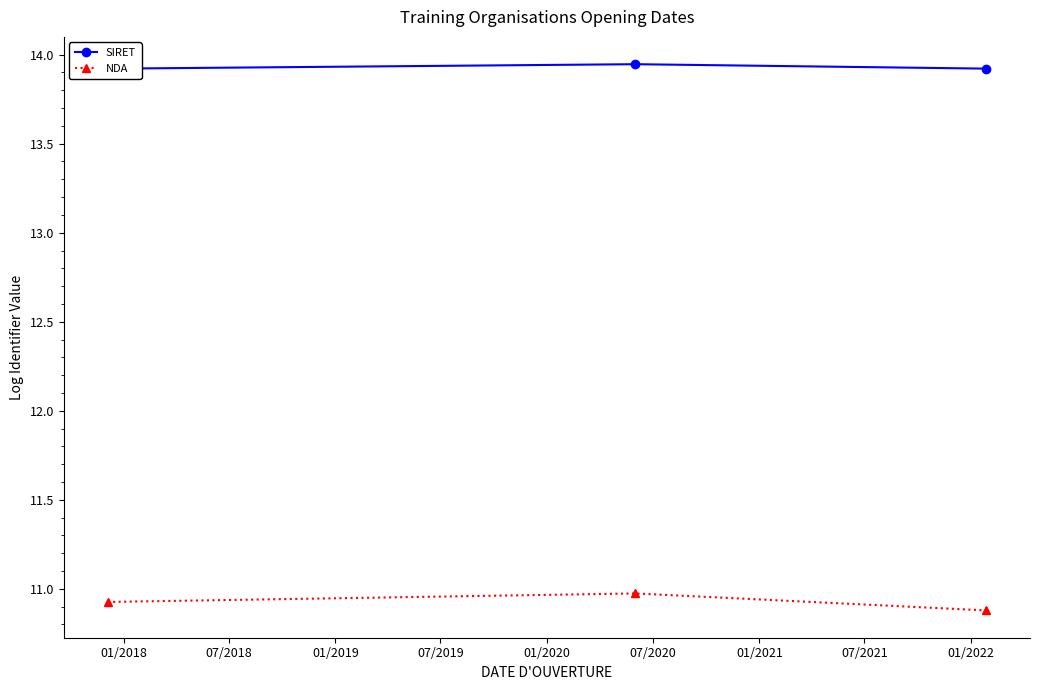

The NDA series shows 3.9 at 01/2018. True or false?

False